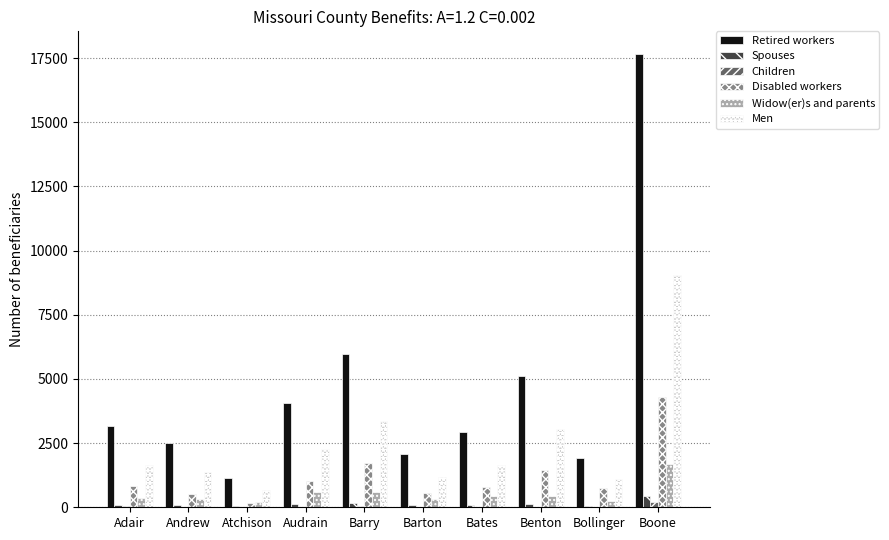

At which category does the chart reach its peak across all series?

Boone